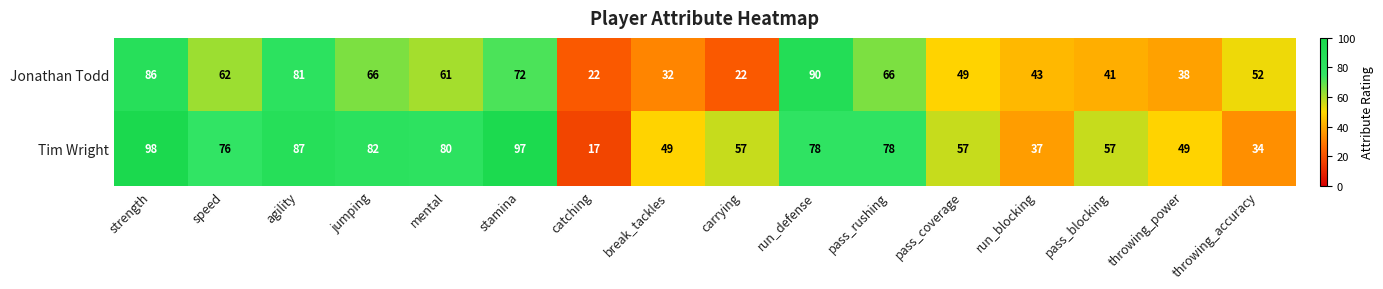

At which label does Jonathan Todd reach its peak?

run_defense